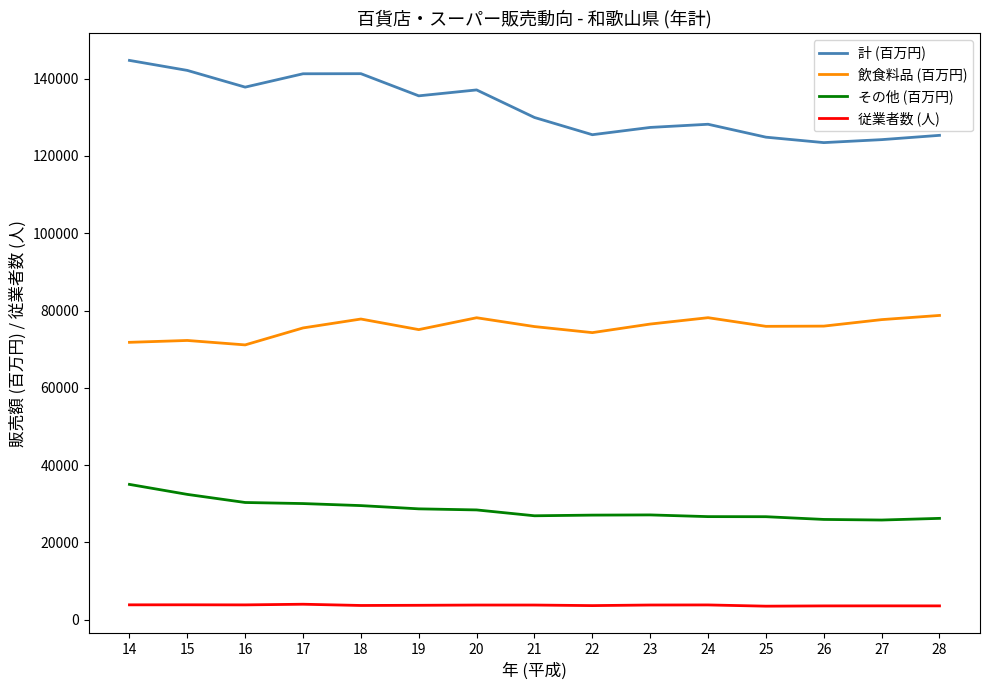

Rank the series by their average value, from highest to lowest.

計 (百万円), 飲食料品 (百万円), その他 (百万円), 従業者数 (人)